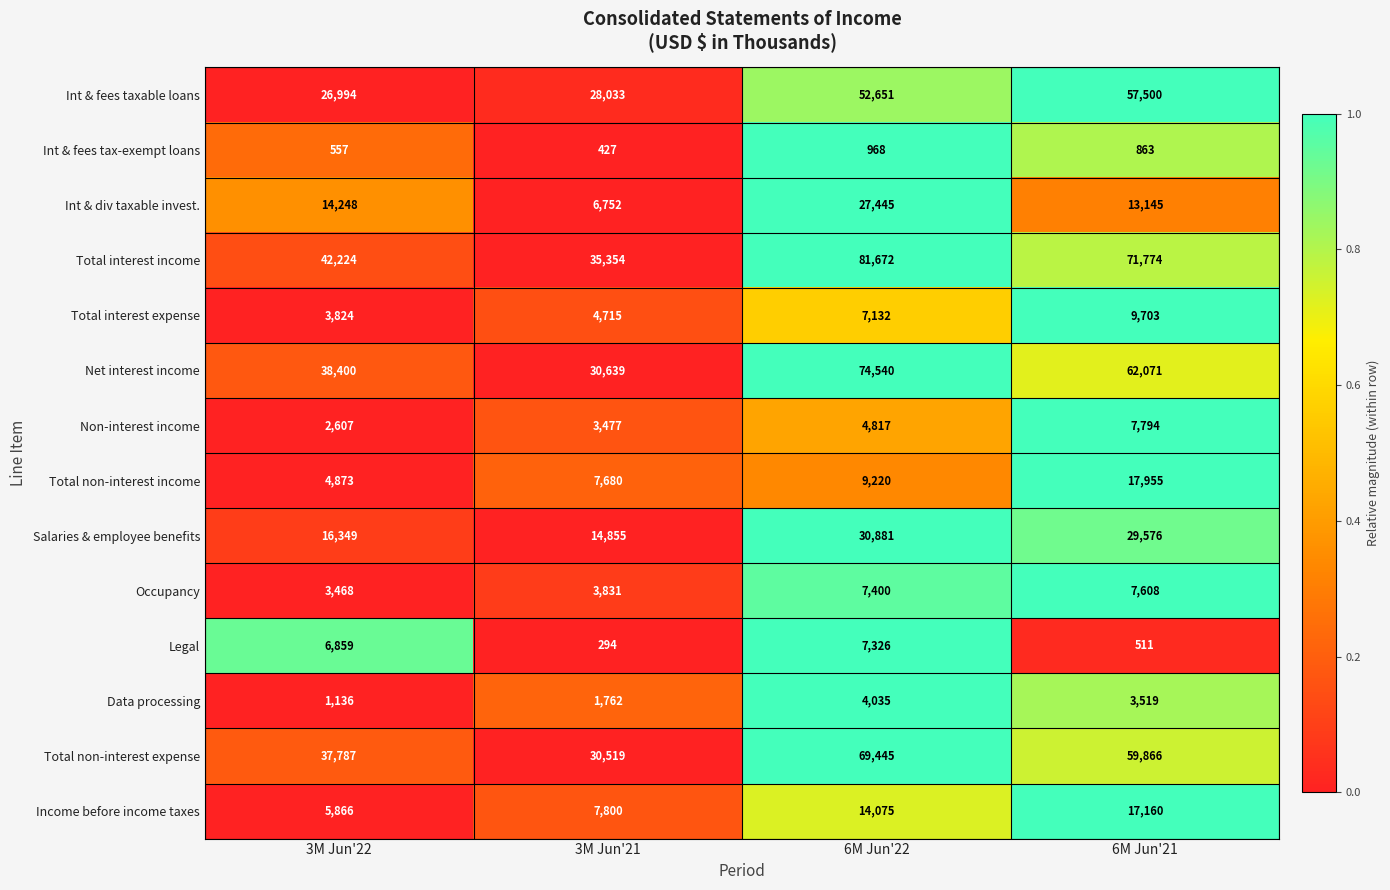

Count the number of data series in this chart.

14